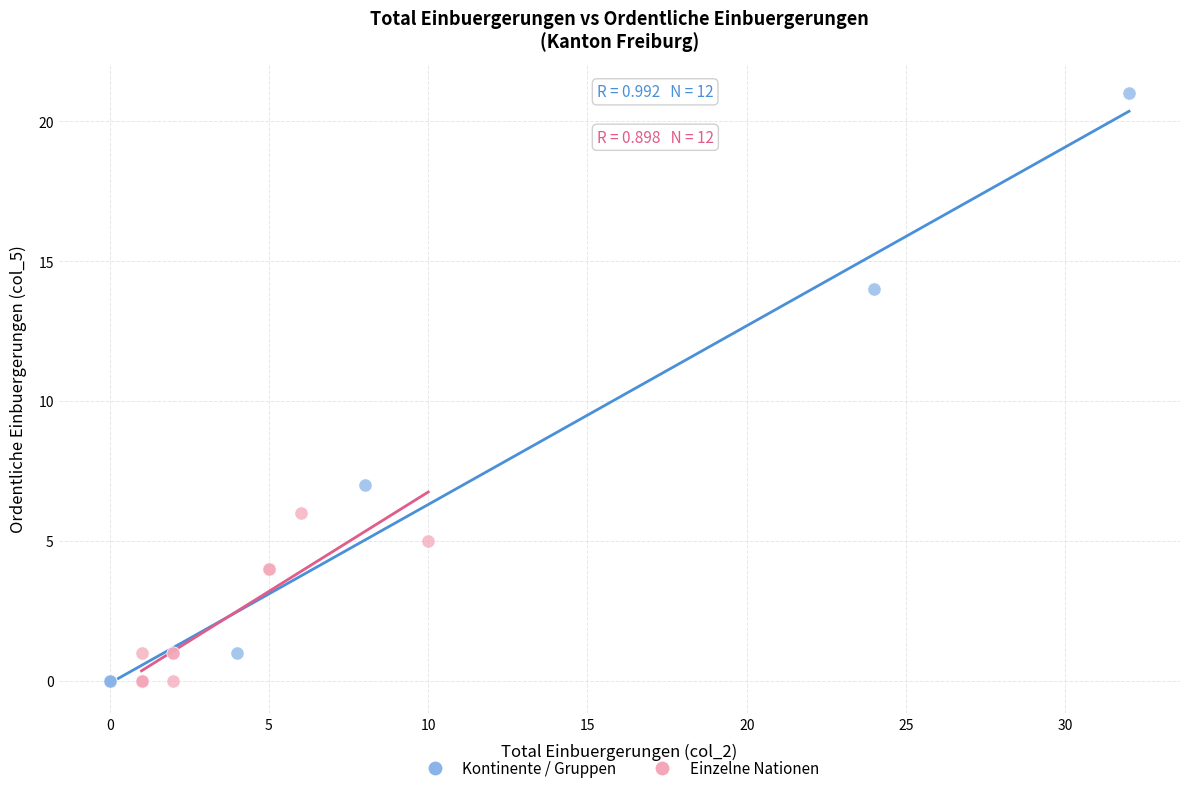

Which series contains the highest Y value?

Kontinente / Gruppen